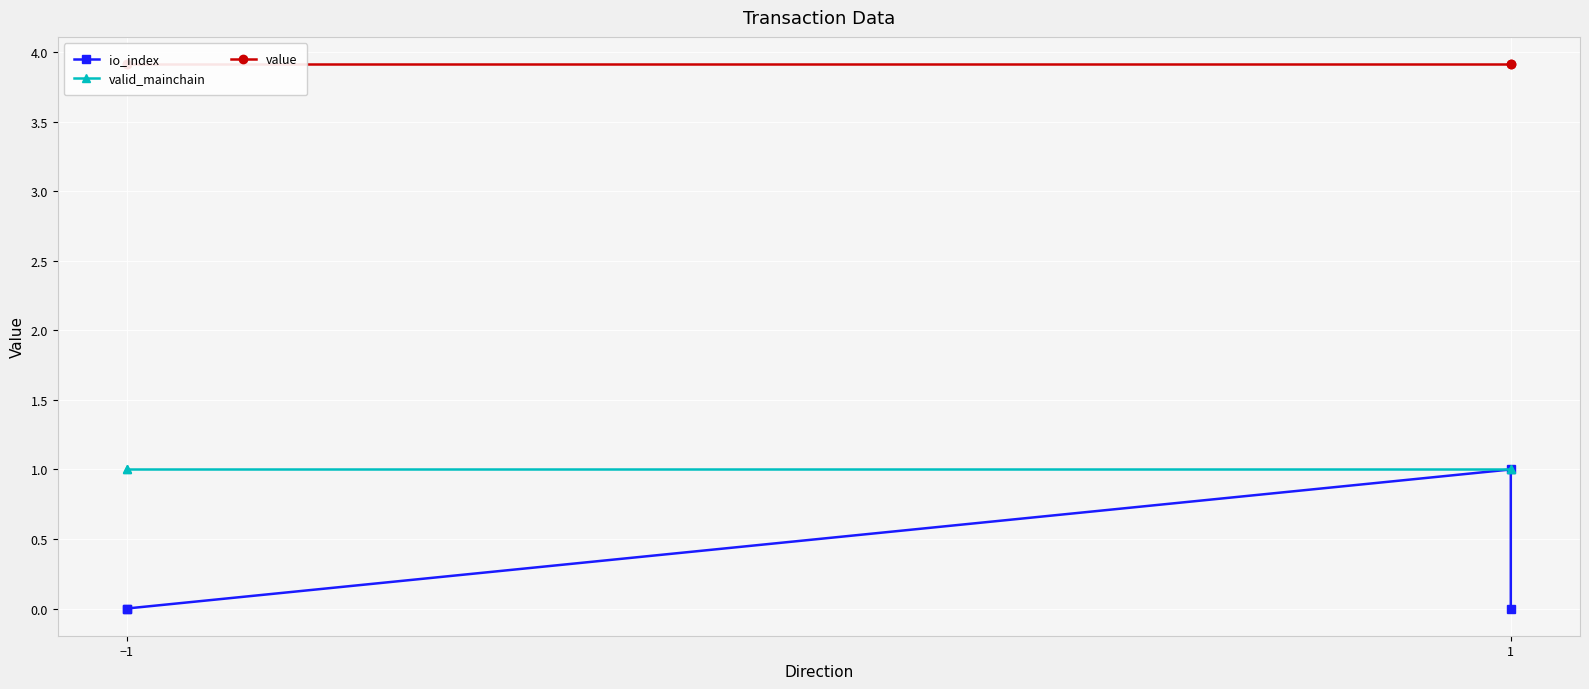

Reading left to right, extract all data points from this chart.

io_index: 0.0	0.0	1.0	0.0
valid_mainchain: 1.0	1.0	1.0	1.0
value: 3.9	3.9	3.9	3.9